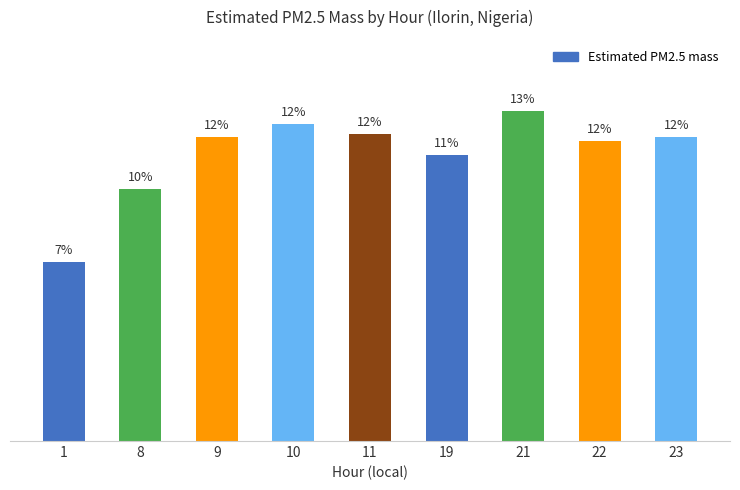

The chart shows a value of 273.5 at 9. True or false?

False